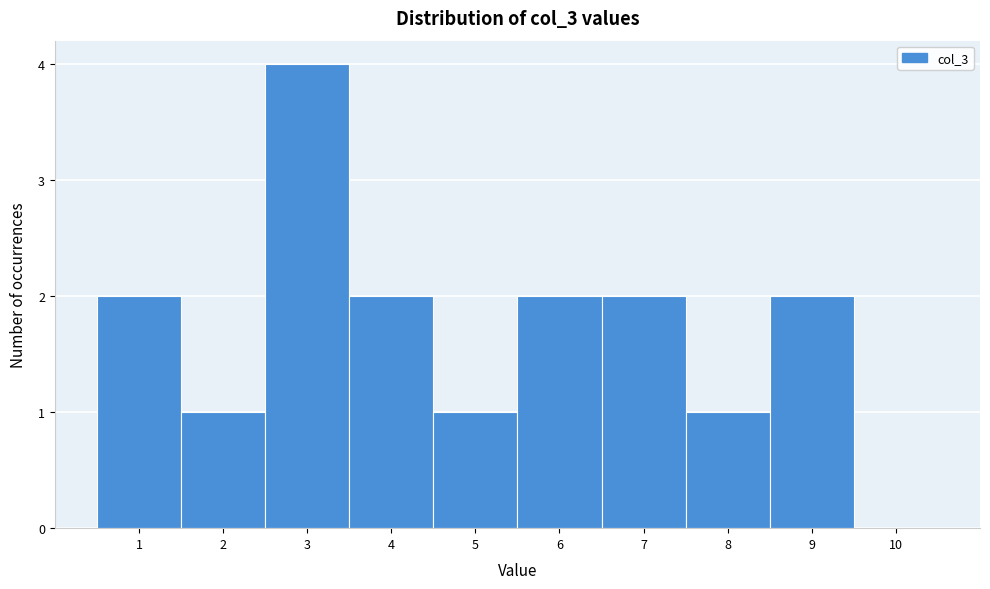

What is the height of the bar covering 3.5 to 4.5 on the x-axis? The values are not printed on the chart, so give them approximately, as read against the axis.

2